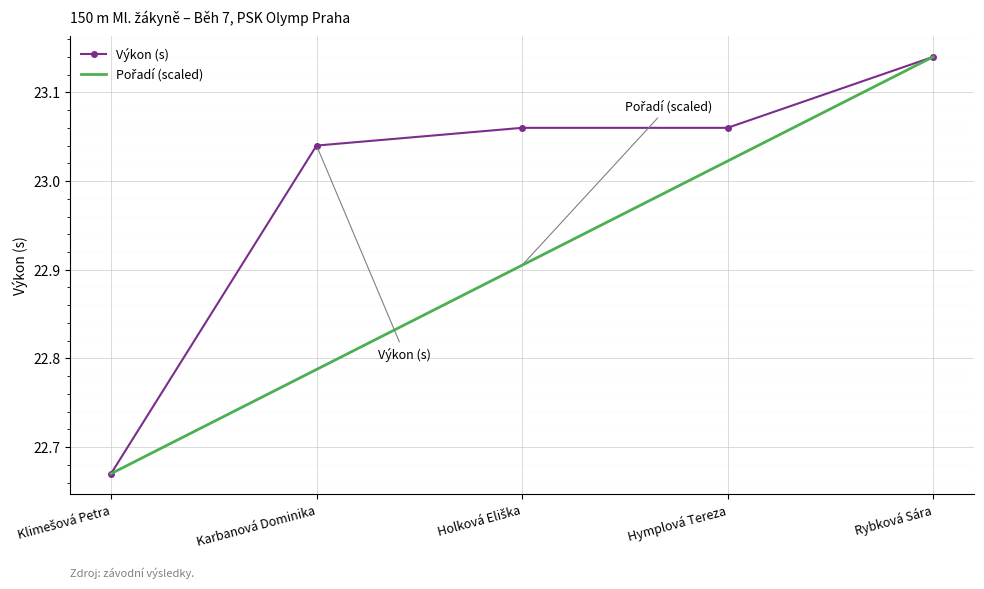

At which category does the chart reach its peak across all series?

Rybková Sára